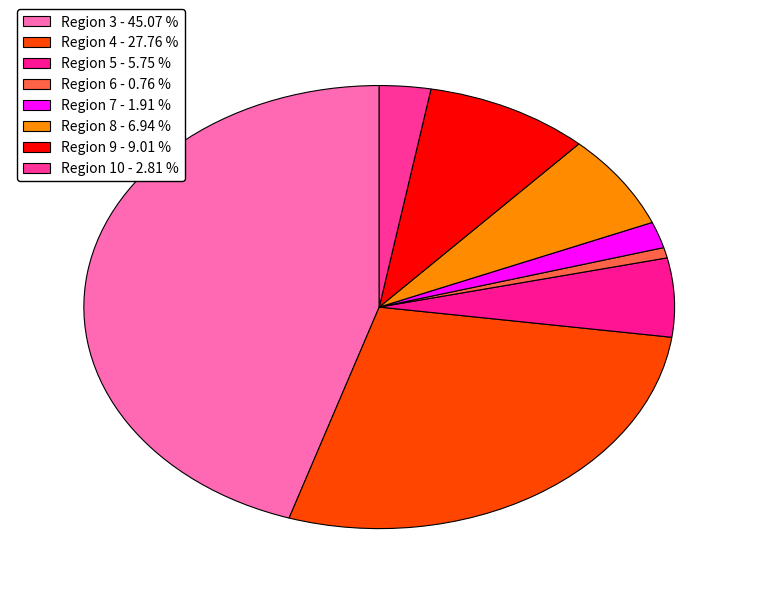

Does any single category account for the majority?

No